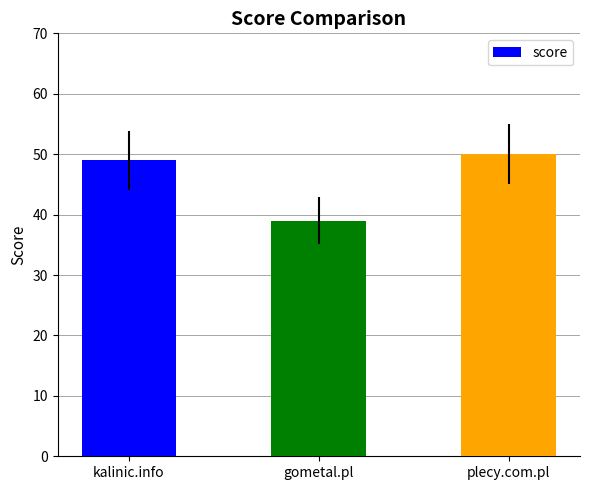

What position from the left is kalinic.info?

1